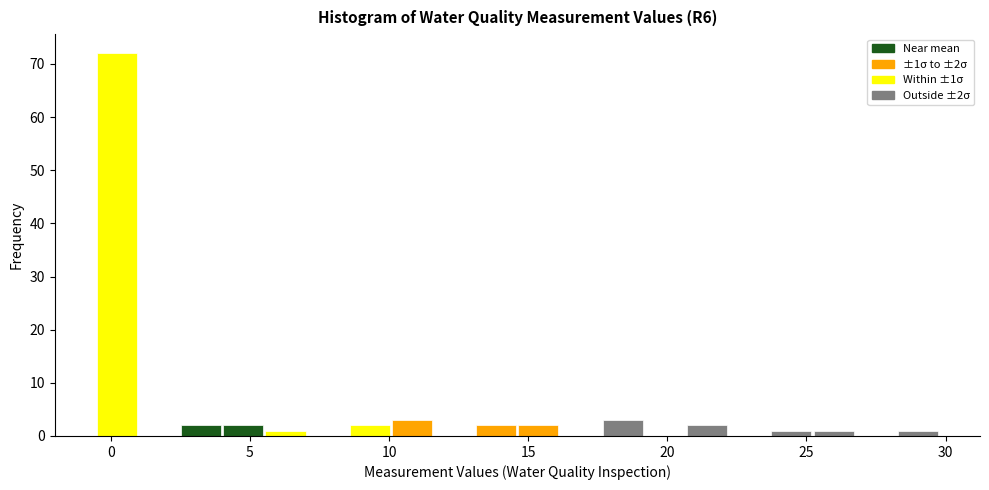

Around what value on the x-axis is the tallest bar? Give the approximate position of its centre, as read against the axis.

0.0